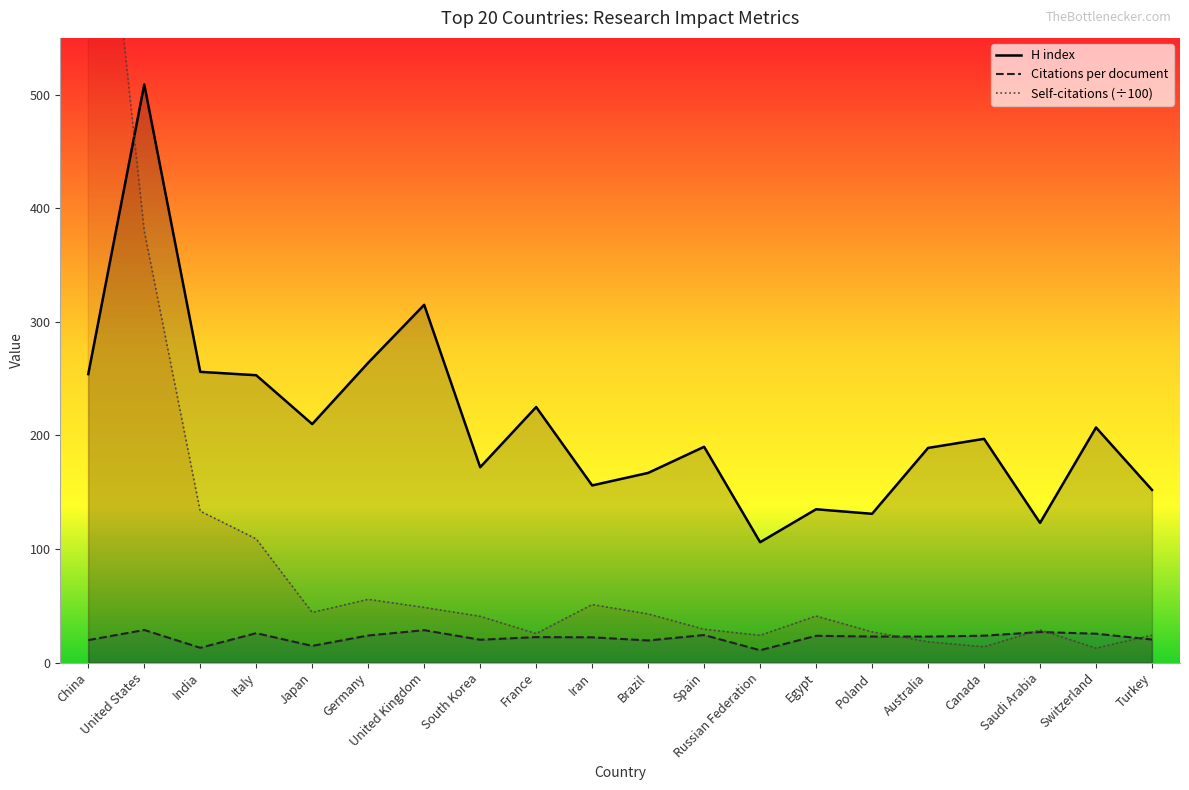

What is the difference between the maximum and minimum values in the Citations per document series?

17.8